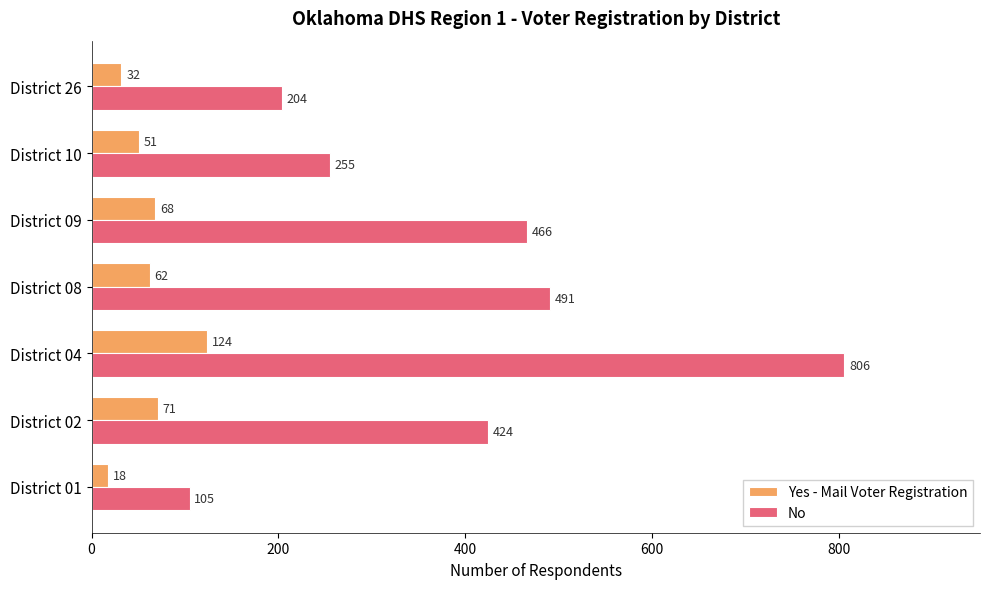

The No series shows 289 at District 26. True or false?

False